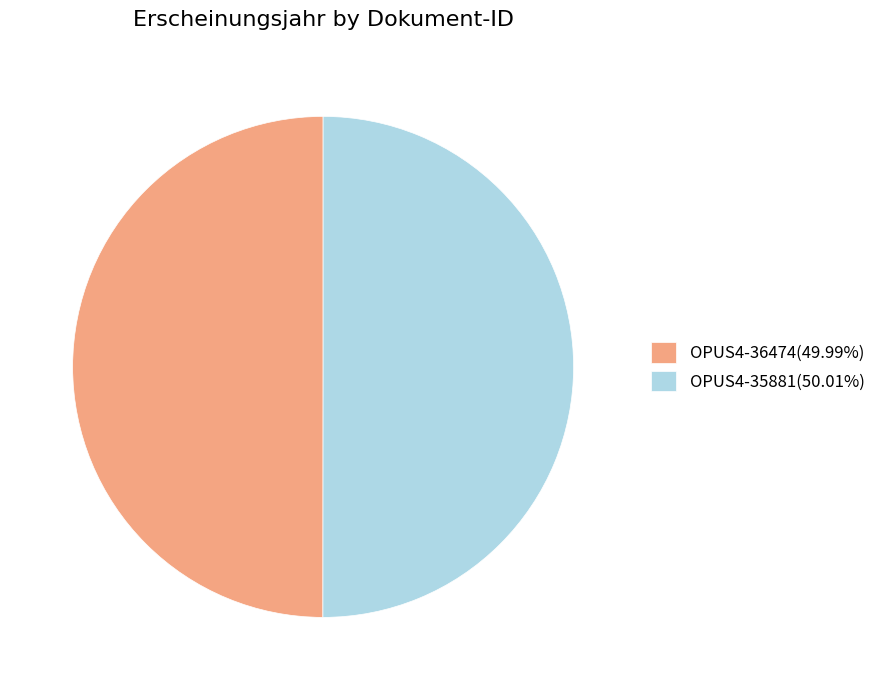

True or false: OPUS4-36474 accounts for 62% of the total.

False